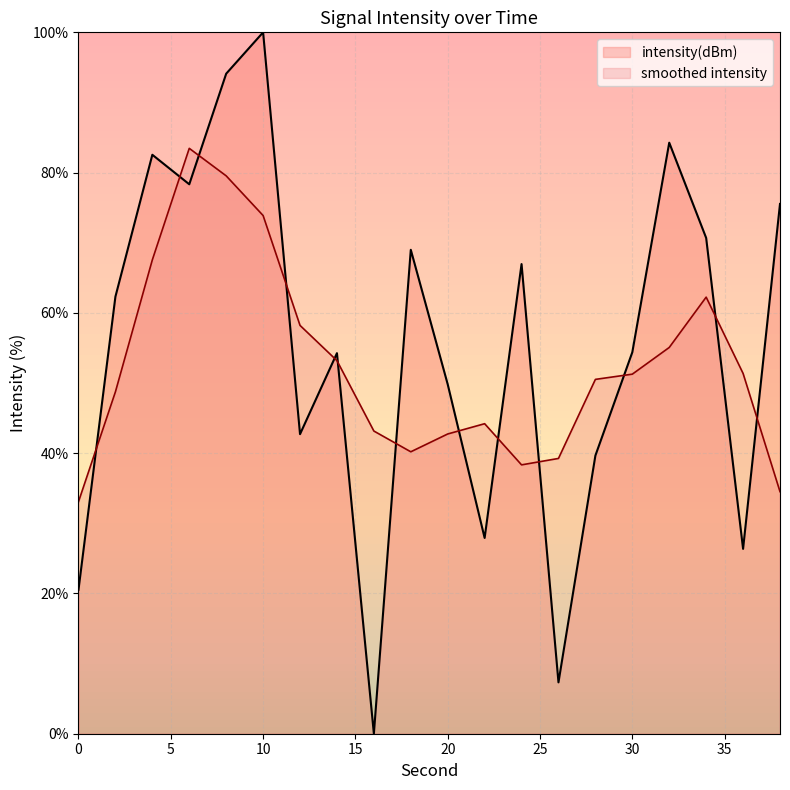

What is the difference between the values at 14 and 24?

12.7